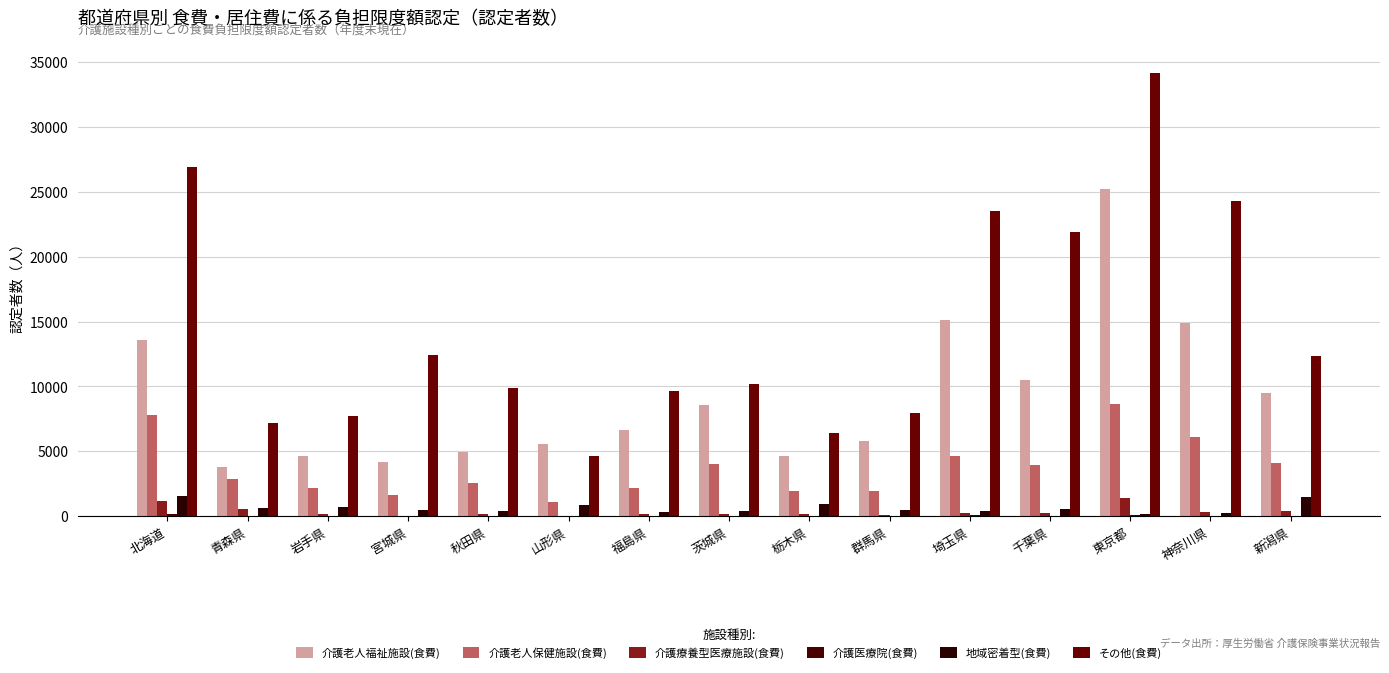

At how many categories does at least one series exceed 13684?

5